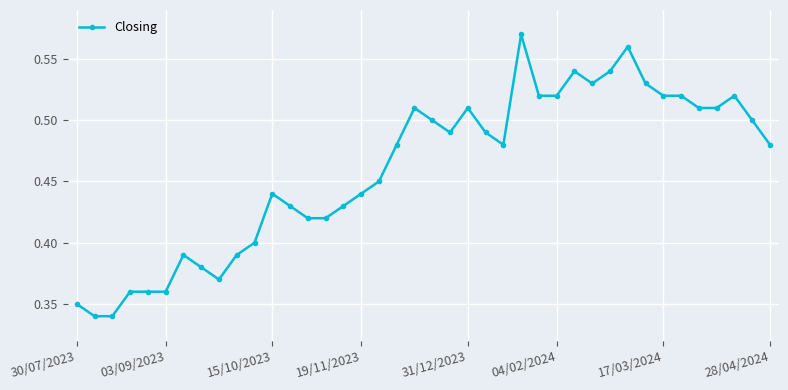

How many values are between 0 and 1?

40